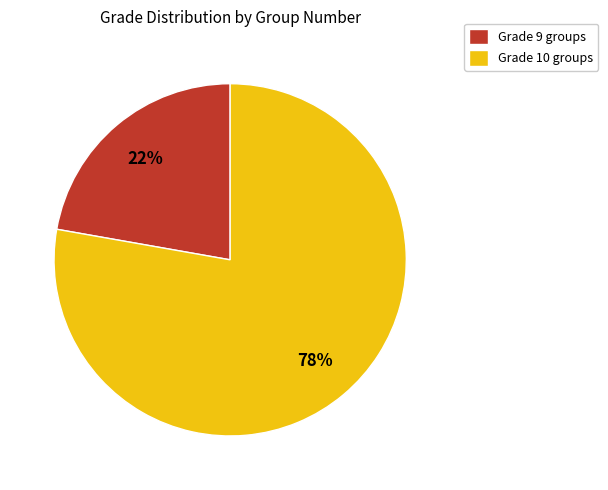

What is the smallest slice in the pie chart?

Grade 9 groups